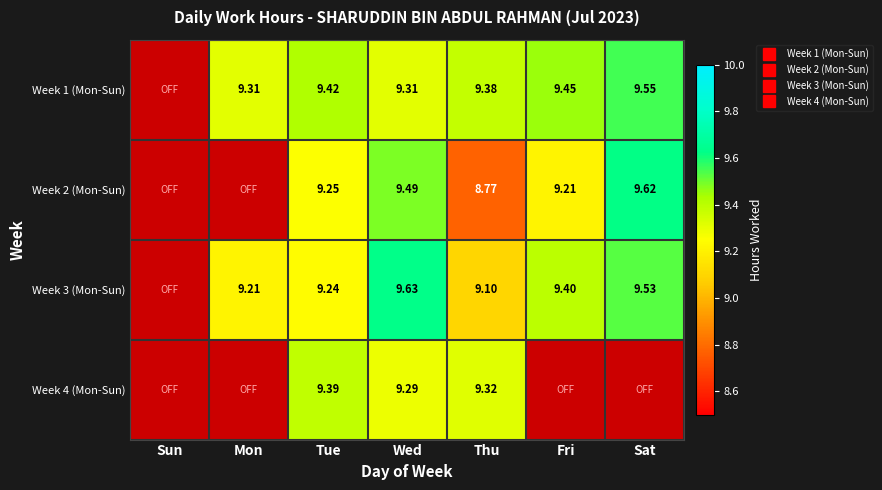

What is the total value across all series at Wed?

37.7